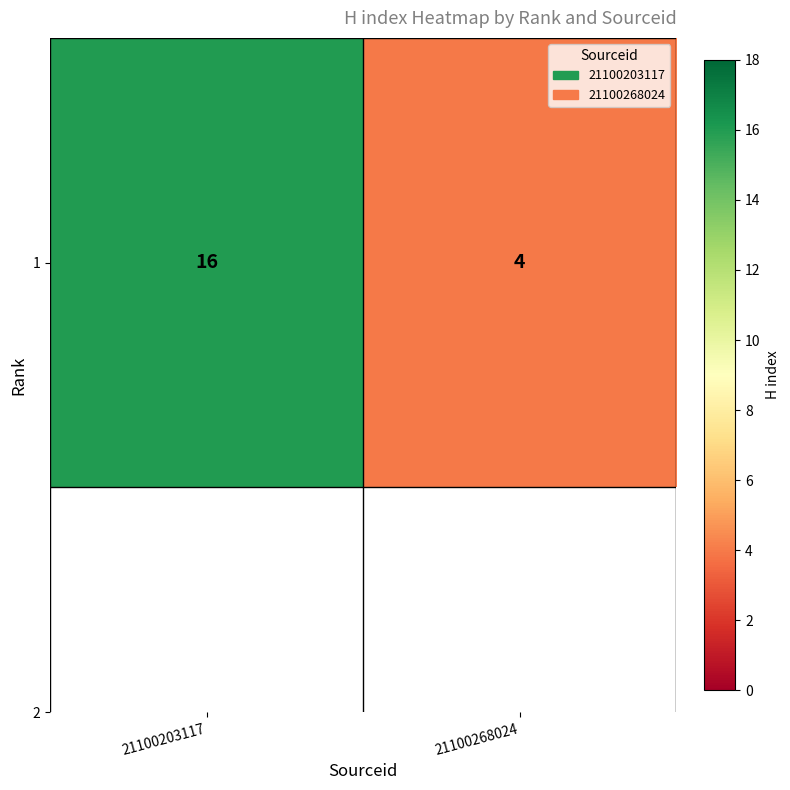

Rank the categories by value from highest to lowest.

21100203117, 21100268024